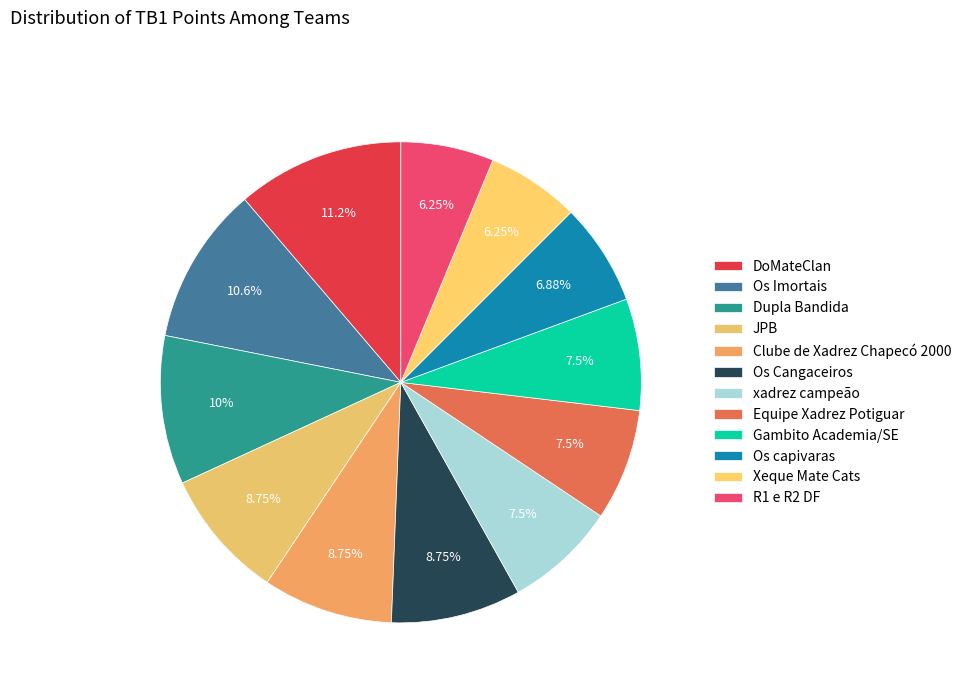

Count the number of slices in the pie.

12